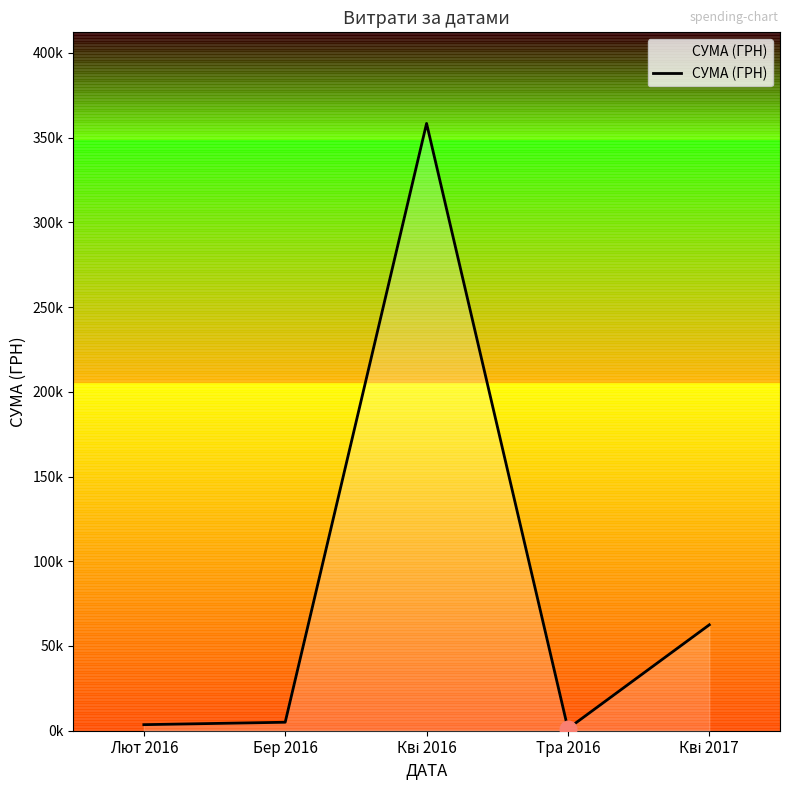

What is the minimum value shown in the chart?

1196.3